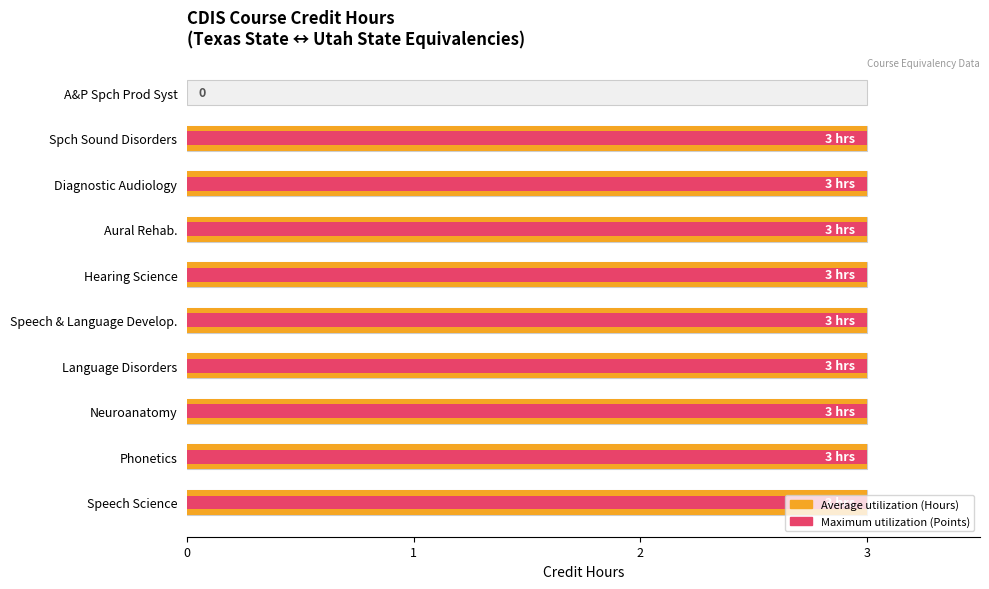

Which series has the largest total across all categories?

Hours (Avg utilization)